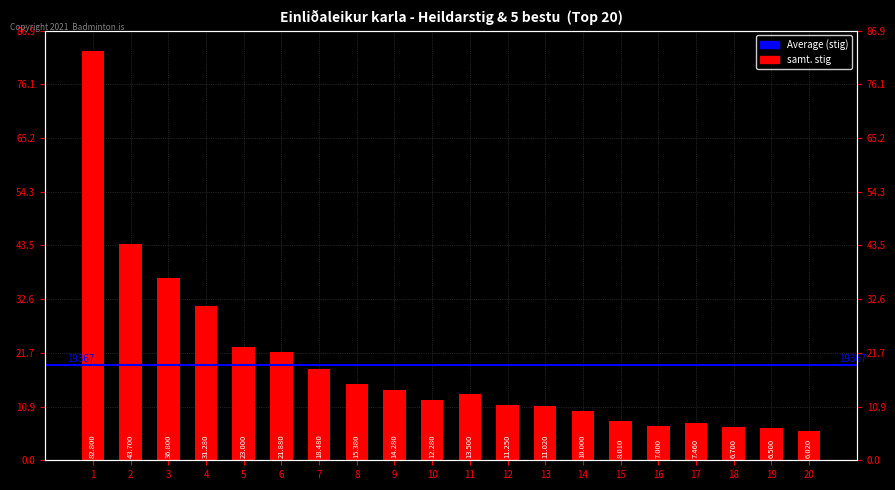

What is the change in value from 16 to 18?

-300